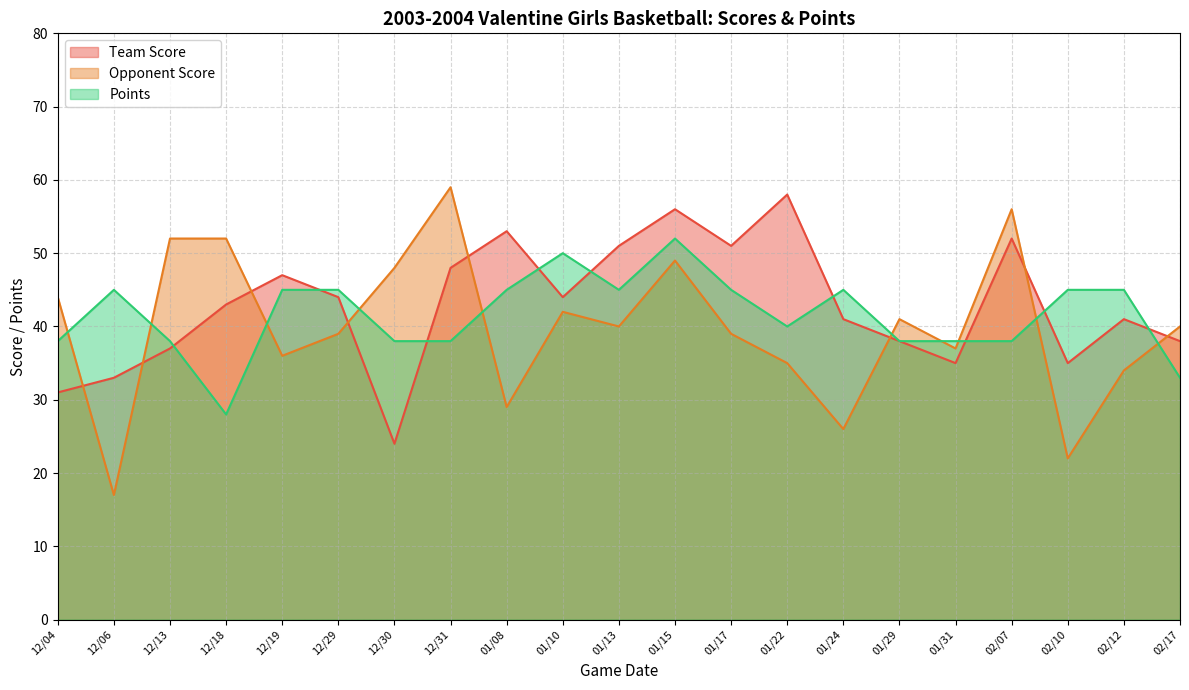

At how many categories does at least one series exceed 23?

21